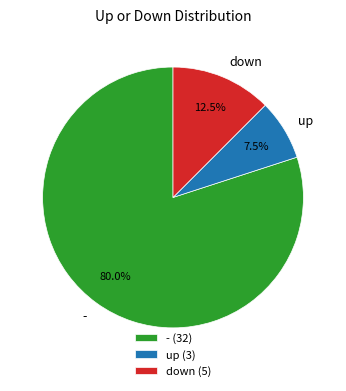

What is the total percentage of up and down?

20.0%